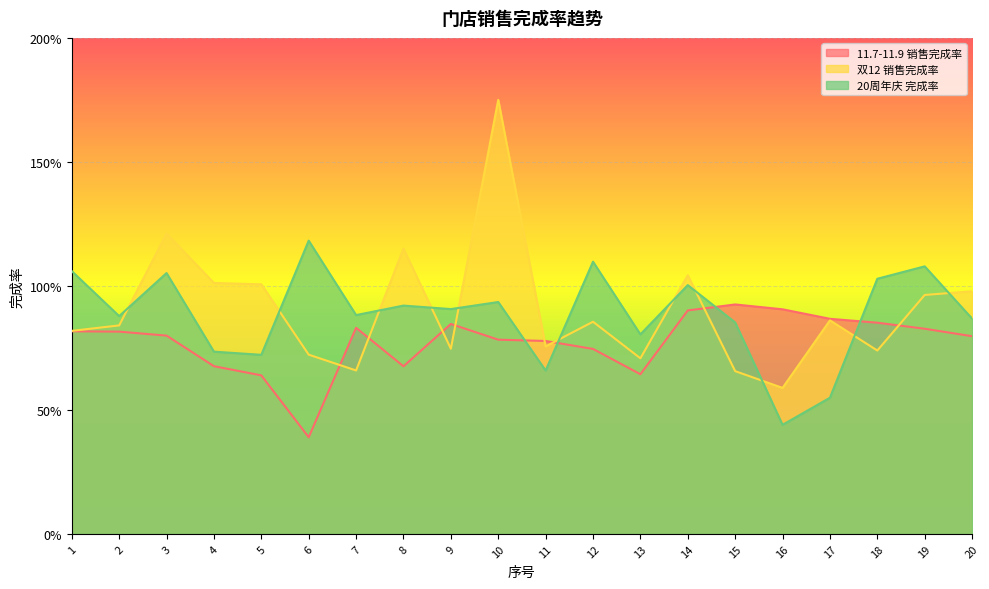

At which category is the sum across all series the highest?

10